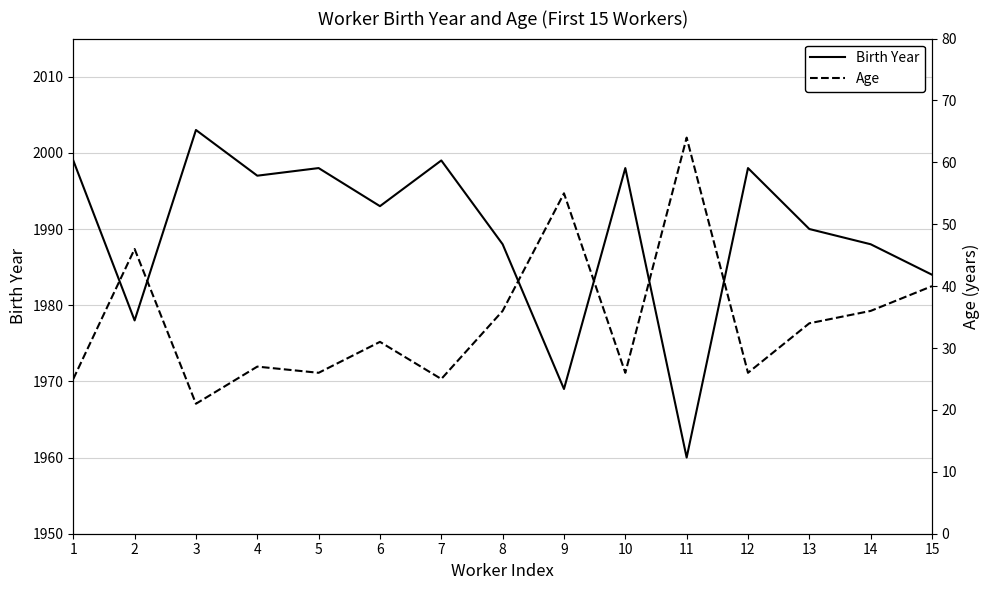

What is the total value across all series at 13?

2024